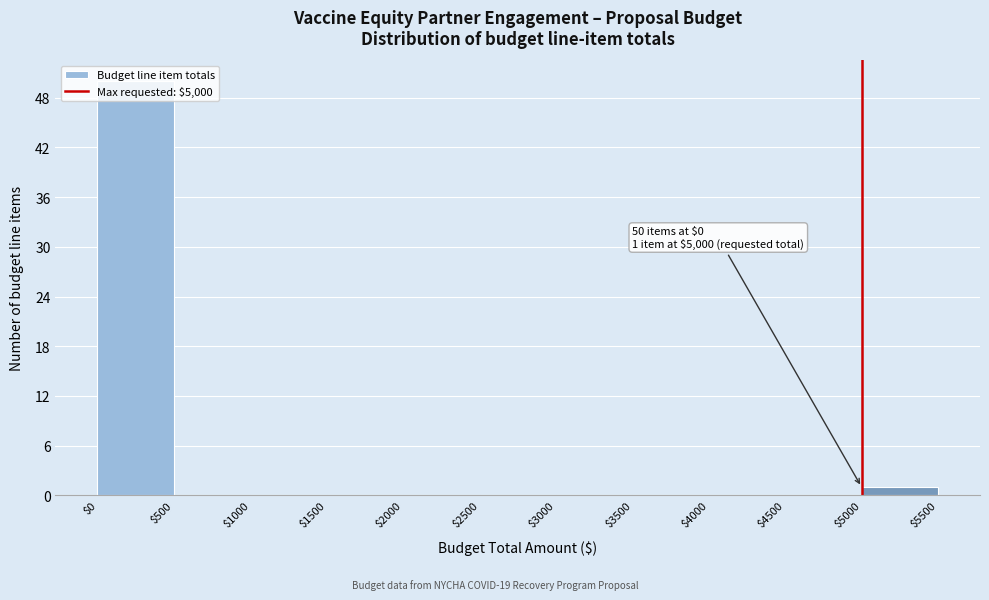

Which range on the x-axis has the tallest bar?

$0 to $500